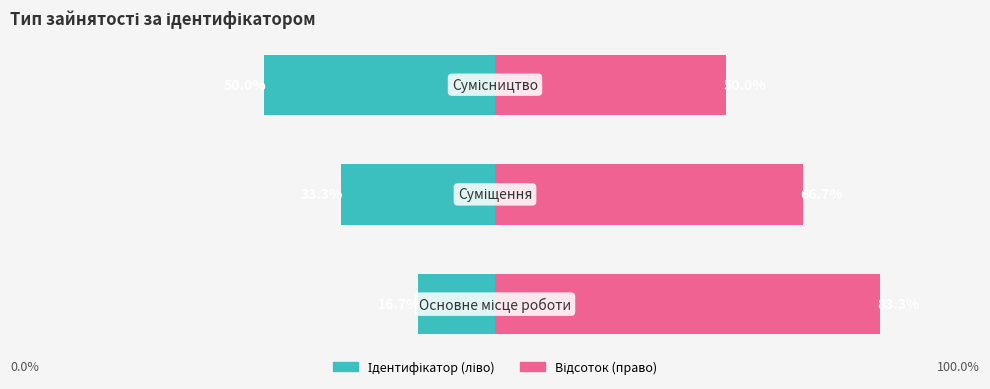

How many data points does each series have?

3